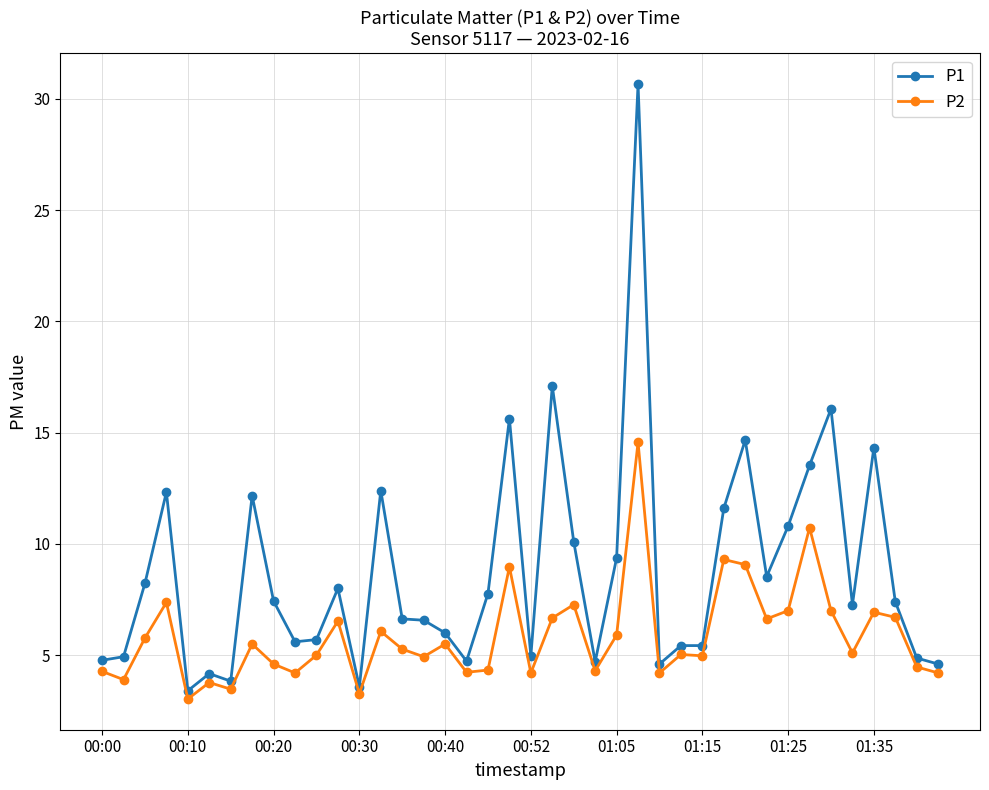

What is the difference between the maximum and second lowest values in the P2 series?

11.3